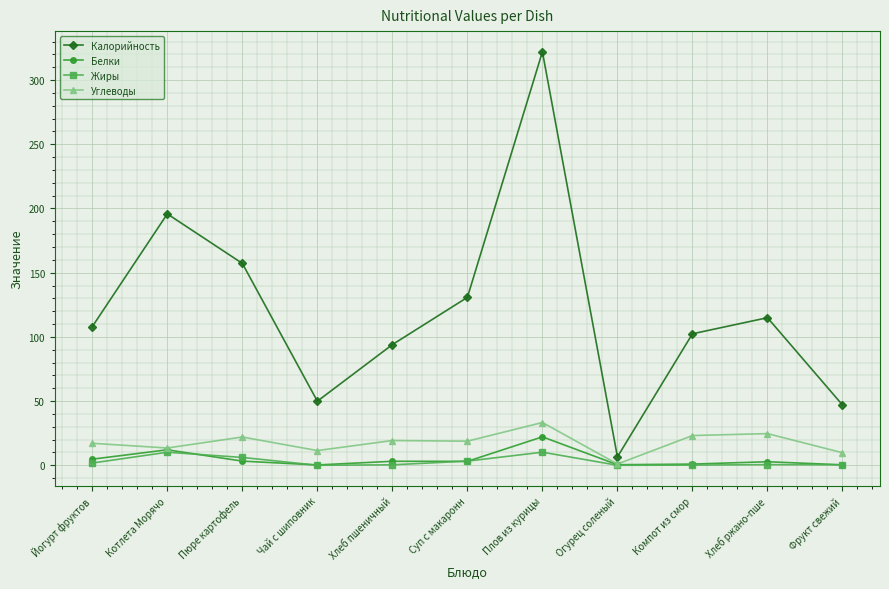

Is it true that Калорийность equals 195.8 at Котлета Морячо?

True